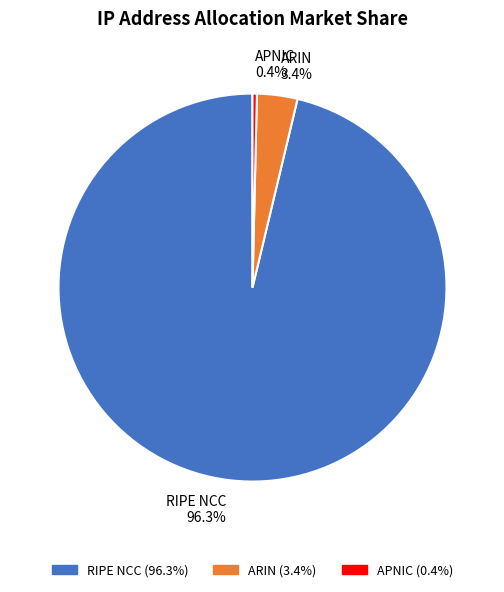

To the nearest percent, what portion does ARIN represent?

3%